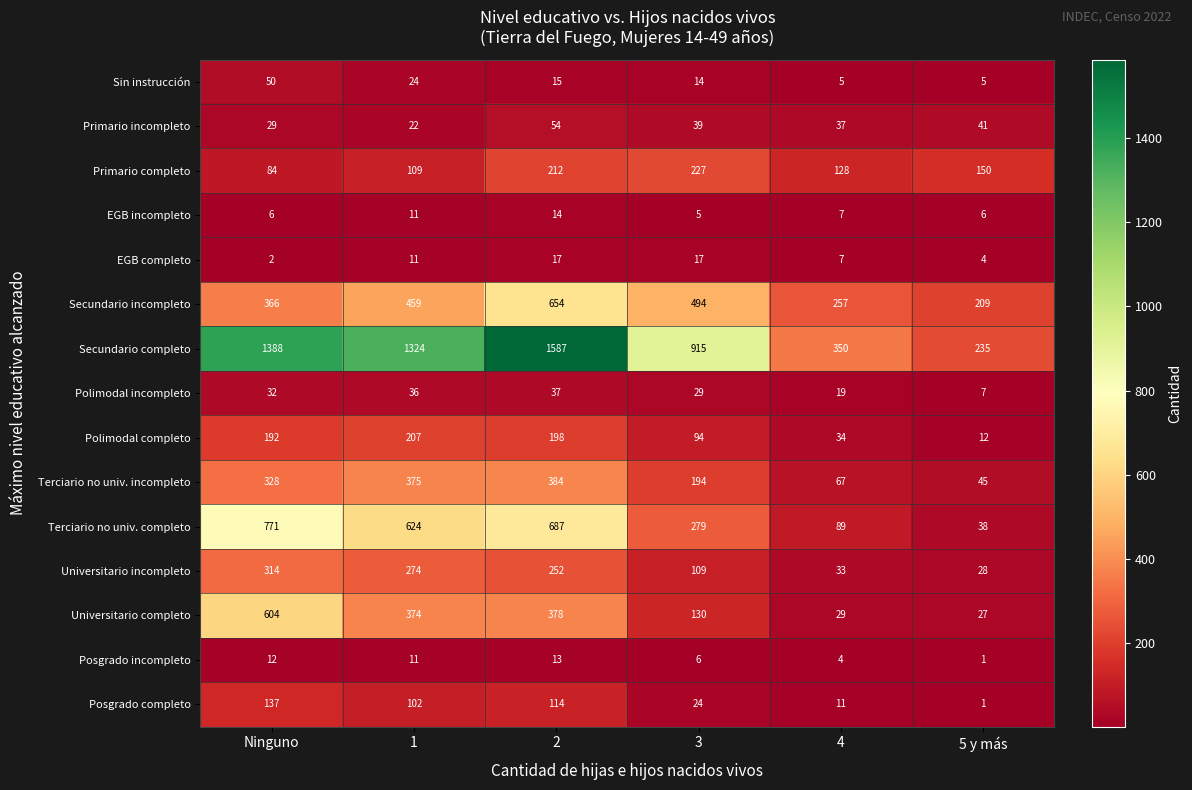

Which label corresponds to the smallest value in the chart?

5 y más